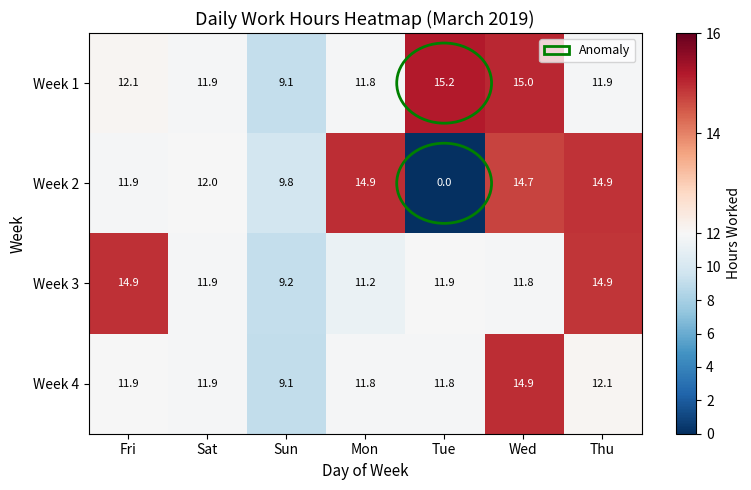

At how many categories does at least one series exceed 11?

6